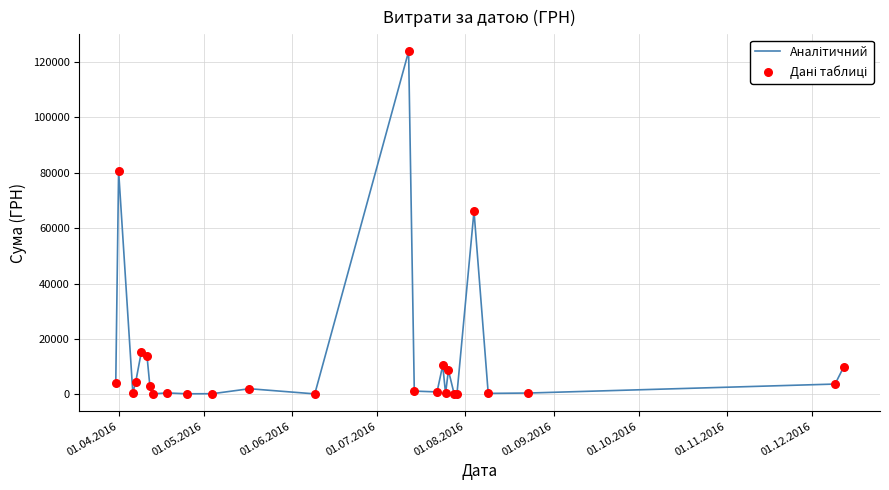

What is the difference between the maximum and minimum values?

123660.3